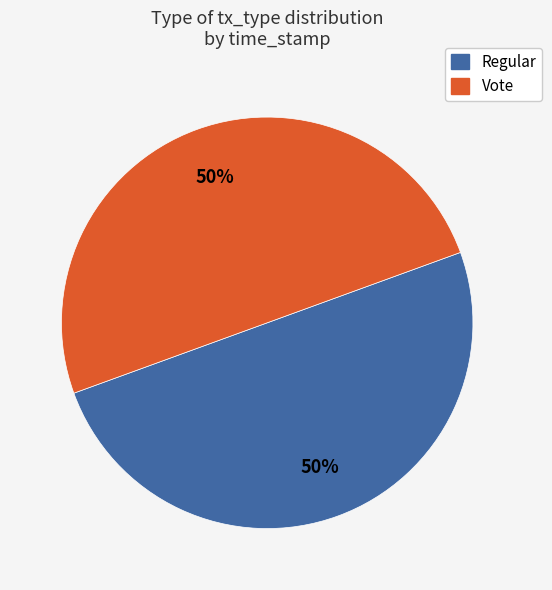

Count the number of slices in the pie.

2